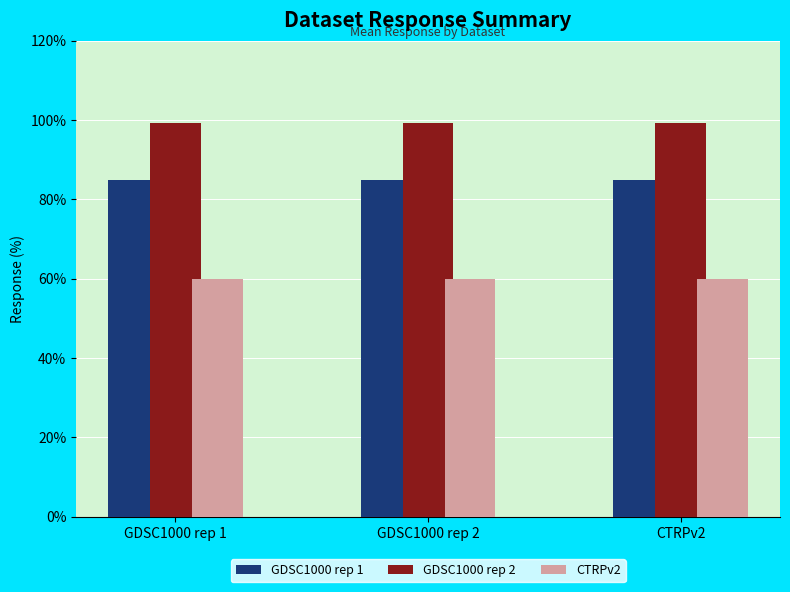

Does the chart contain stacked bars?

No